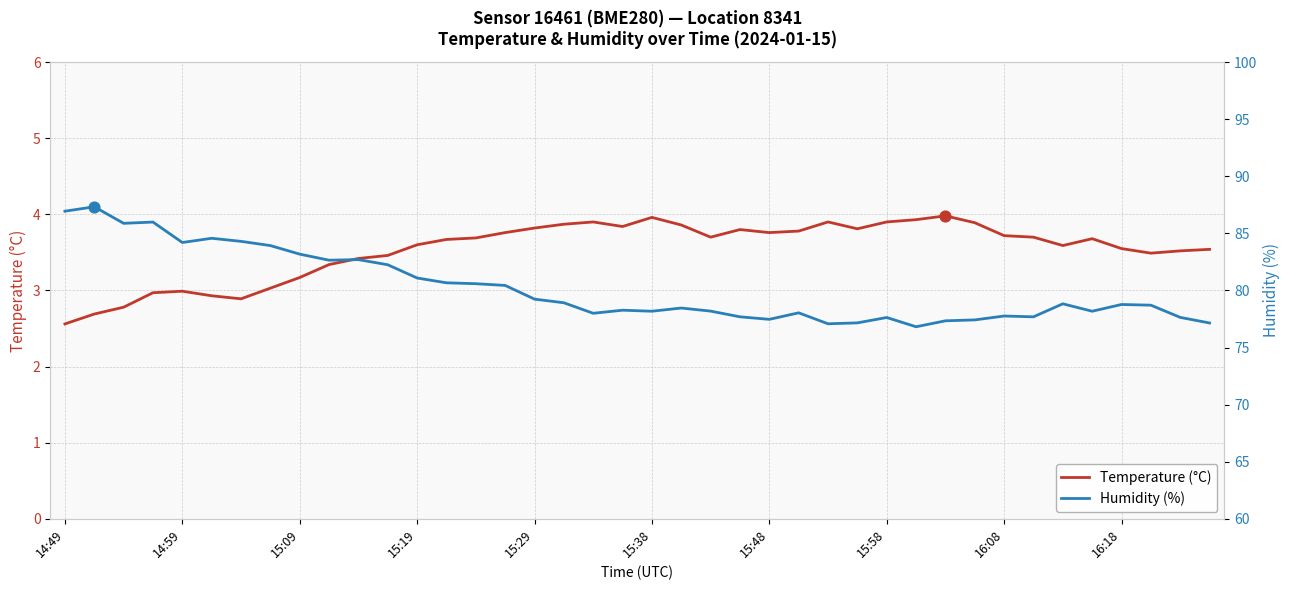

The Temperature (°C) series shows 3.8 at 15:48. True or false?

True